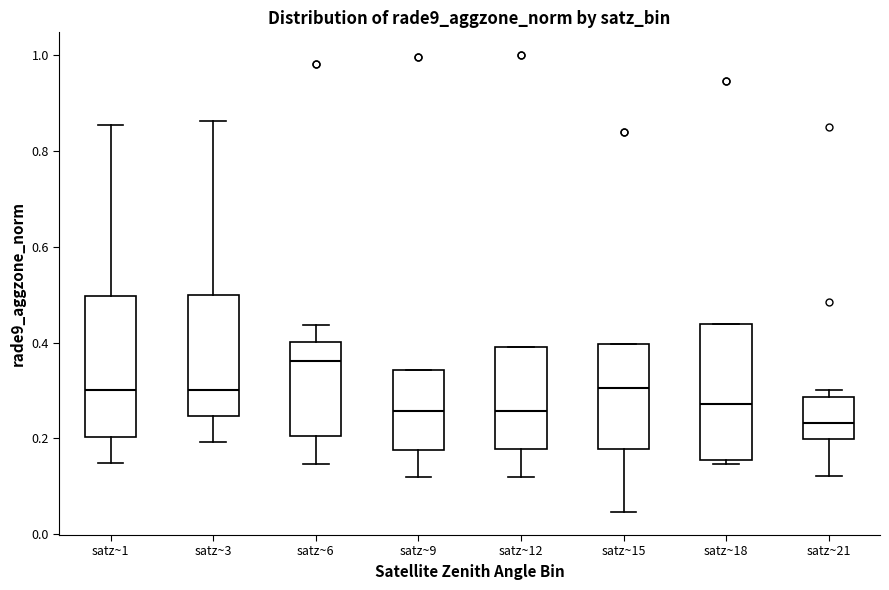

Reading left to right, read every box against the y-axis: the position of its median line, the range the box covers, and the ends of its whiskers. The values are not printed on the chart, so give them approximately, as read against the axis.

satz~1: median 0.30, box 0.20 to 0.50, whiskers 0.14 to 0.86
satz~3: median 0.30, box 0.24 to 0.50, whiskers 0.20 to 0.86
satz~6: median 0.36, box 0.20 to 0.40, whiskers 0.14 to 0.44
satz~9: median 0.26, box 0.18 to 0.34, whiskers 0.12 to 0.34
satz~12: median 0.26, box 0.18 to 0.40, whiskers 0.12 to 0.40
satz~15: median 0.30, box 0.18 to 0.40, whiskers 0.04 to 0.40
satz~18: median 0.28, box 0.16 to 0.44, whiskers 0.14 to 0.44
satz~21: median 0.24, box 0.20 to 0.28, whiskers 0.12 to 0.30